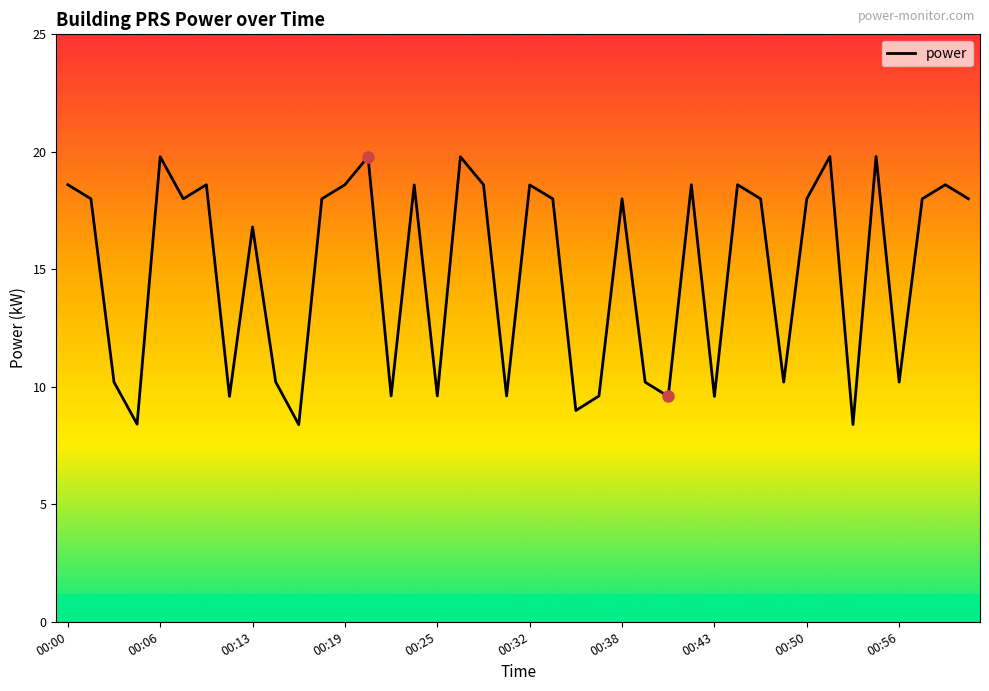

What is the maximum value shown in the chart?

19.8